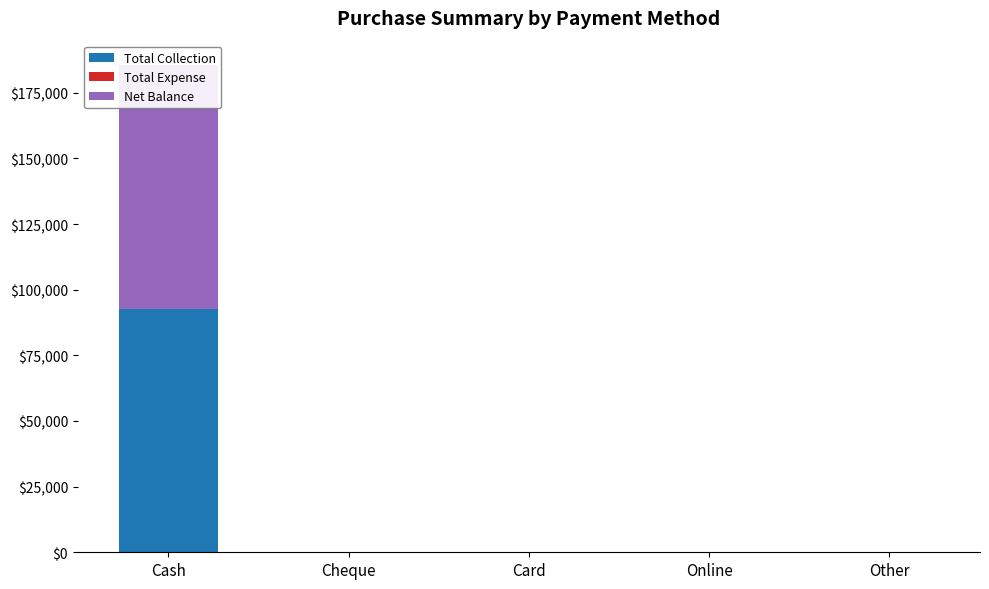

Reading left to right, extract all data points from this chart.

Total Collection: 92798	0	0	0	0
Total Expense: 0	0	0	0	0
Net Balance: 92798	0	0	0	0